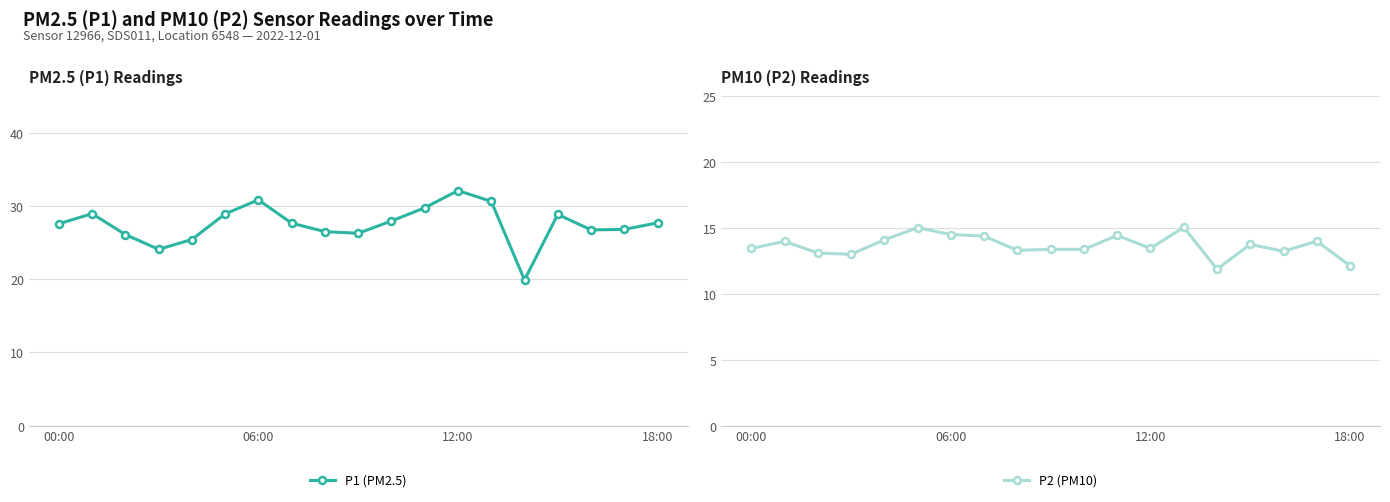

Which series has the largest total across all categories?

P1 (PM2.5)